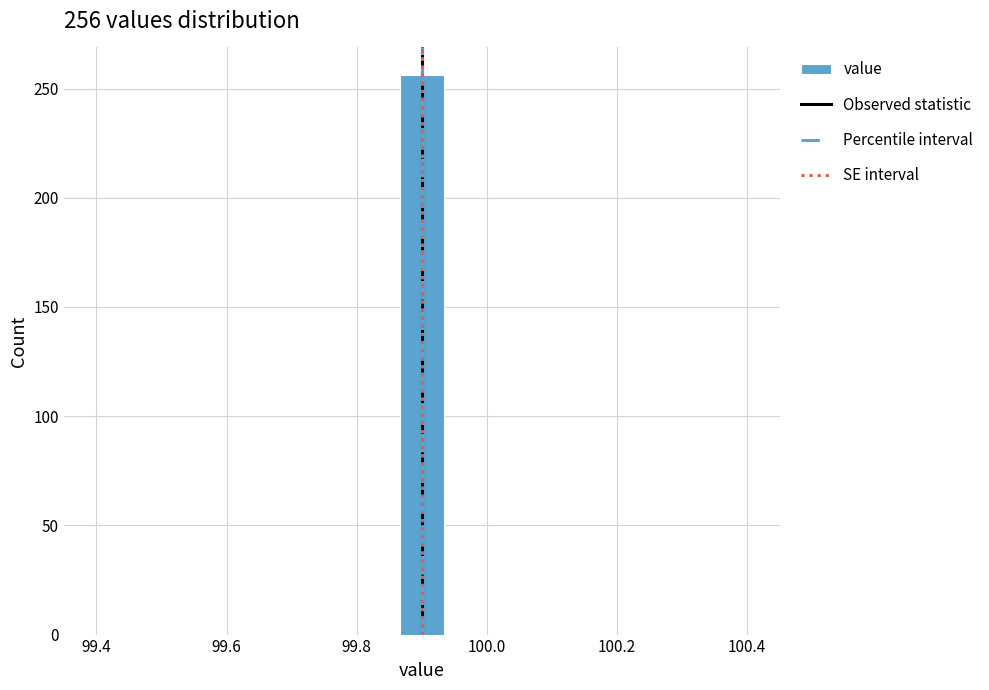

Read against the x-axis, roughly where is the centre of the tallest bar?

99.90